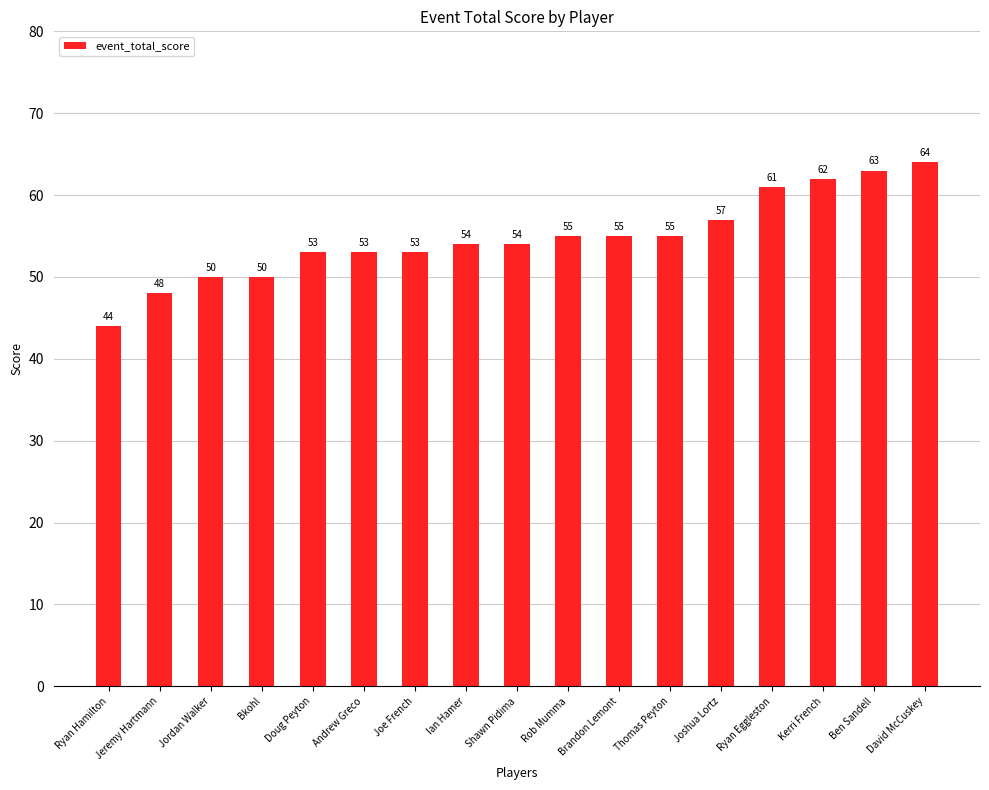

What is the value of the 6th bar from the left?

53